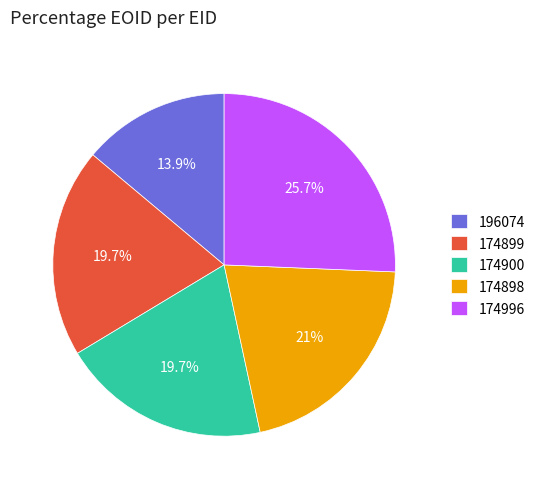

What is the largest slice in the pie chart?

174996